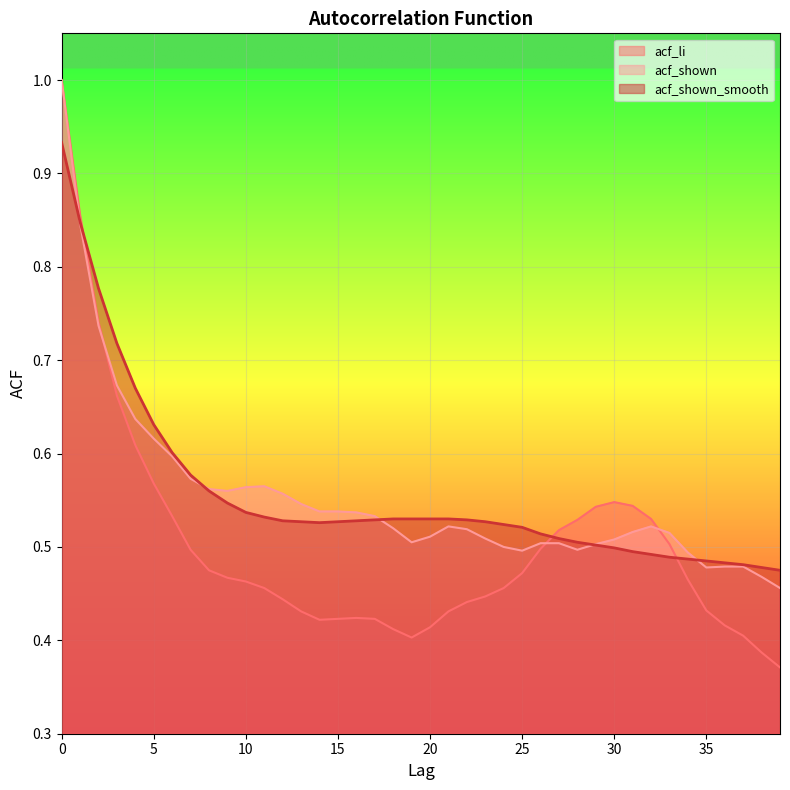

List the series in order of their peak value, highest first.

acf_li, acf_shown, acf_shown_smooth